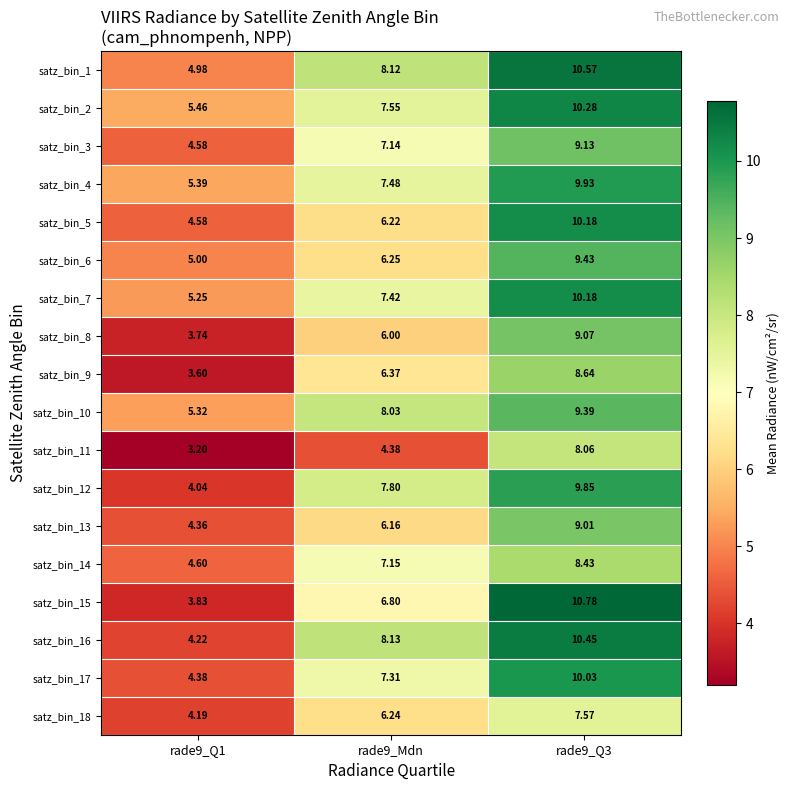

Is the value of satz_bin_15 at rade9_Mdn greater than the value of satz_bin_3 at rade9_Q1?

Yes